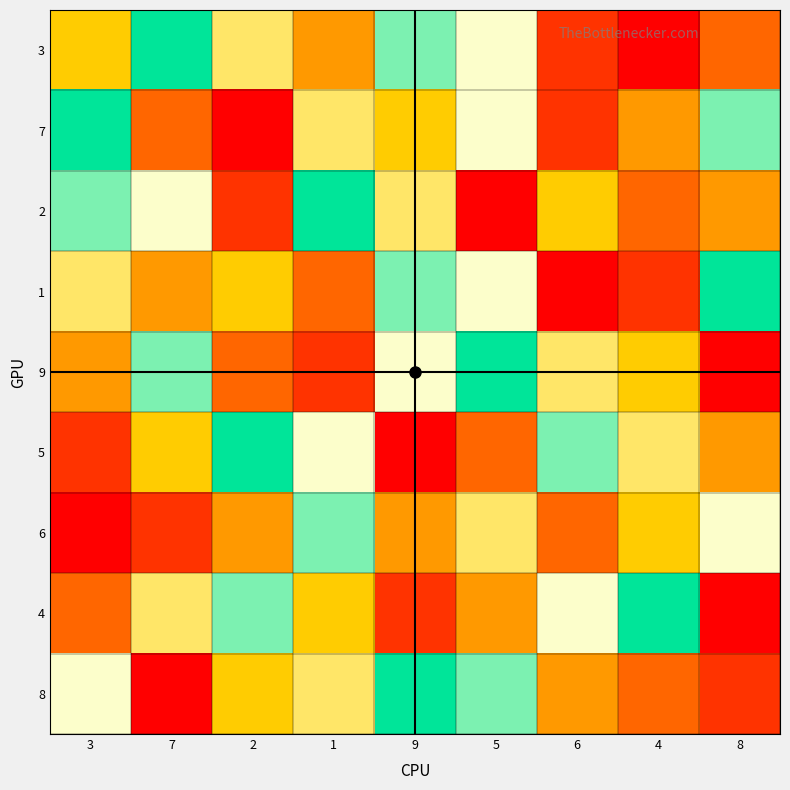

What is the total value across all series at 3?

45